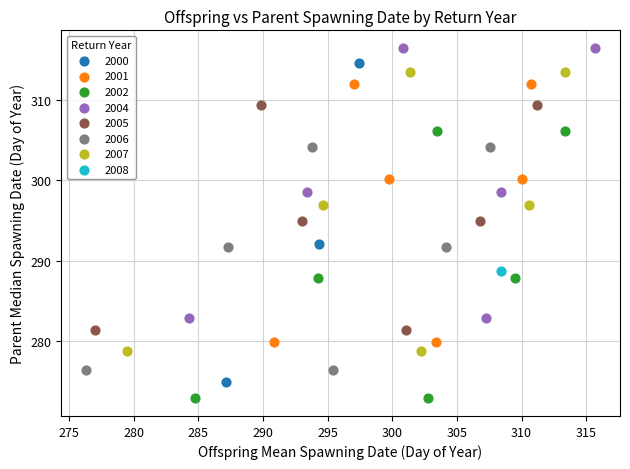

Which series reaches the minimum Y coordinate?

2002